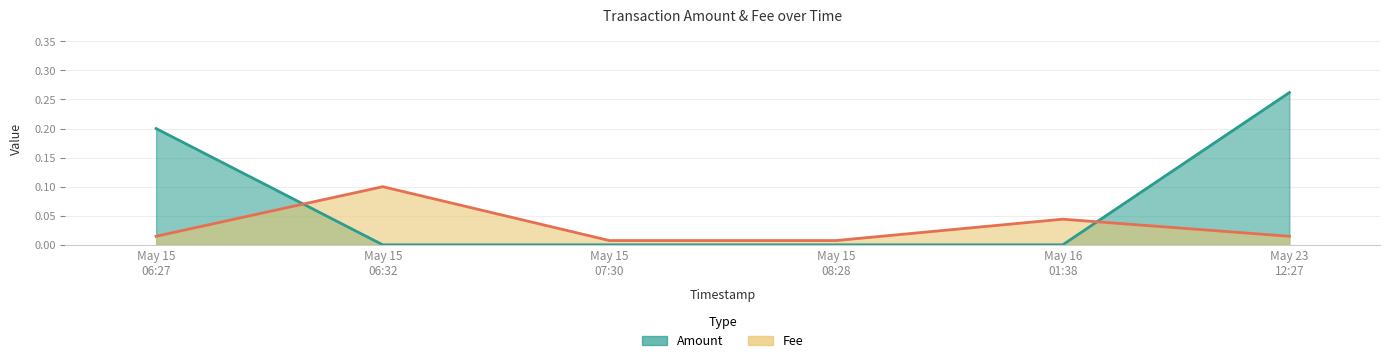

What are all the series names shown in the legend?

Amount, Fee